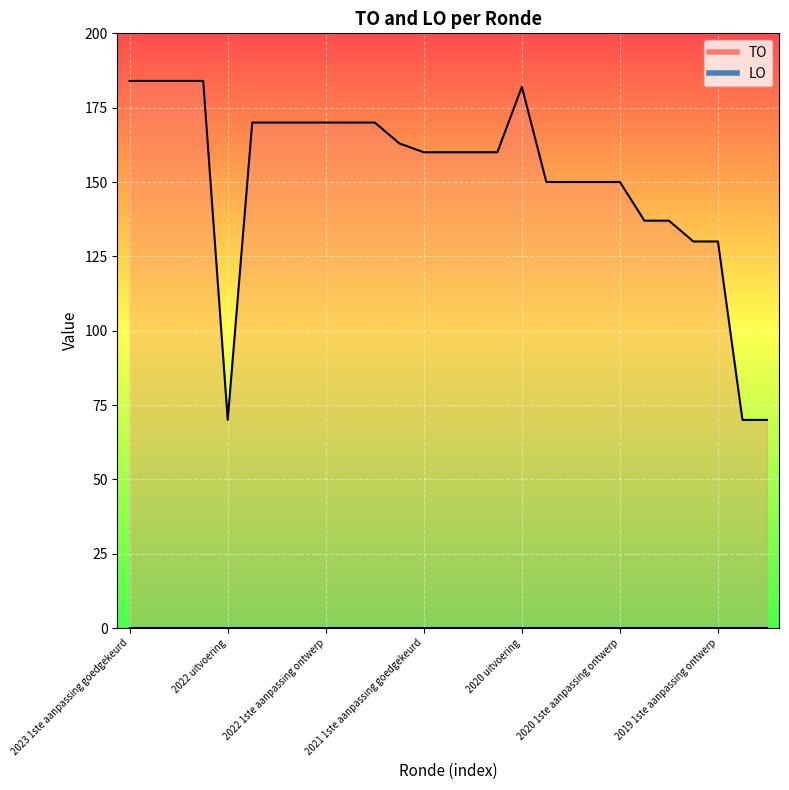

Reading right to left, extract all data points from this chart.

70	70	130	130	137	137	150	150	150	150	182	160	160	160	160	163	170	170	170	170	170	170	70	184	184	184	184